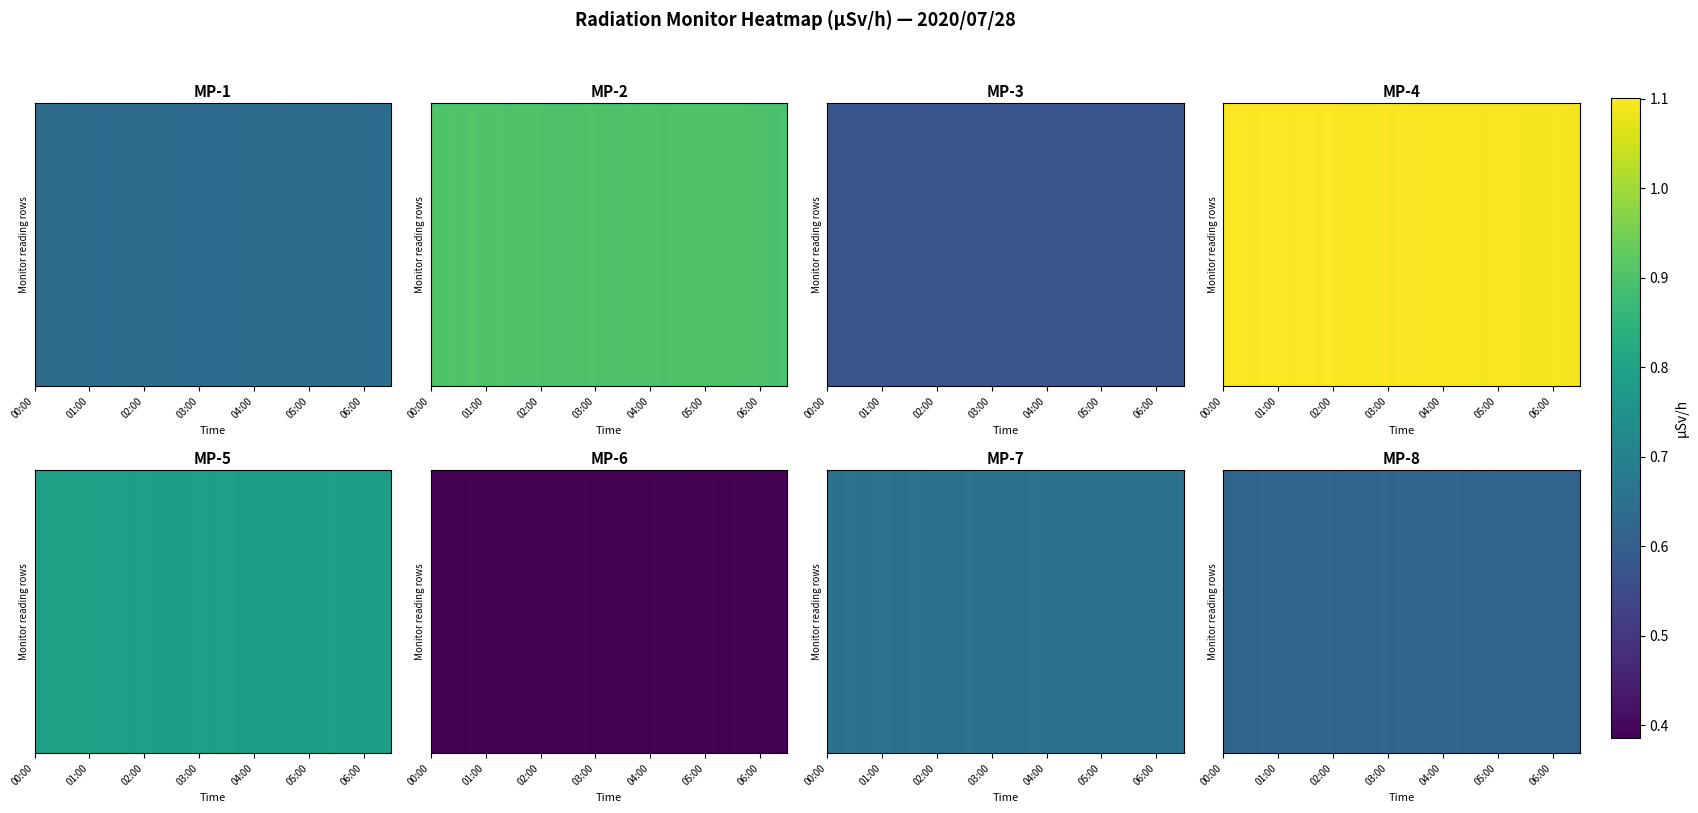

At how many categories does at least one series exceed 0?

39